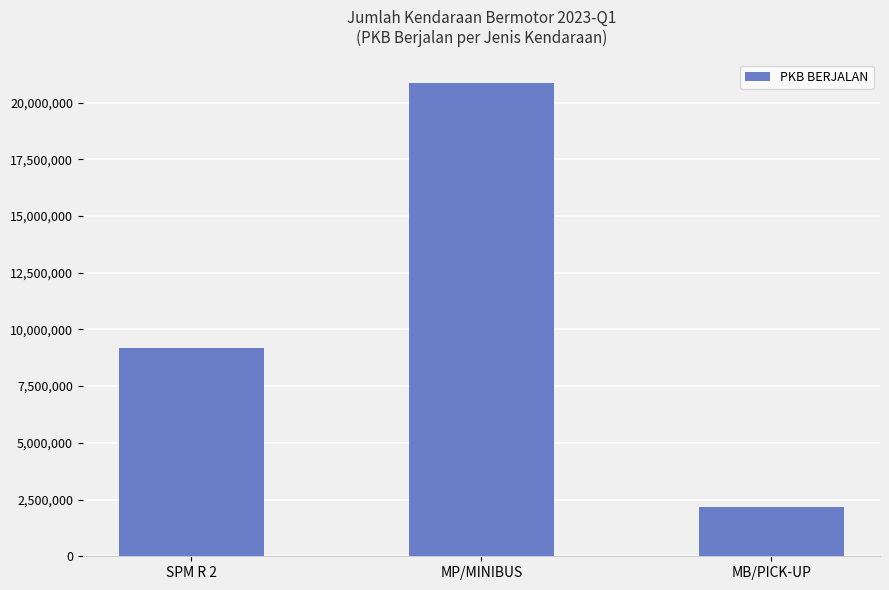

Rank the categories by value from highest to lowest.

MP/MINIBUS, SPM R 2, MB/PICK-UP